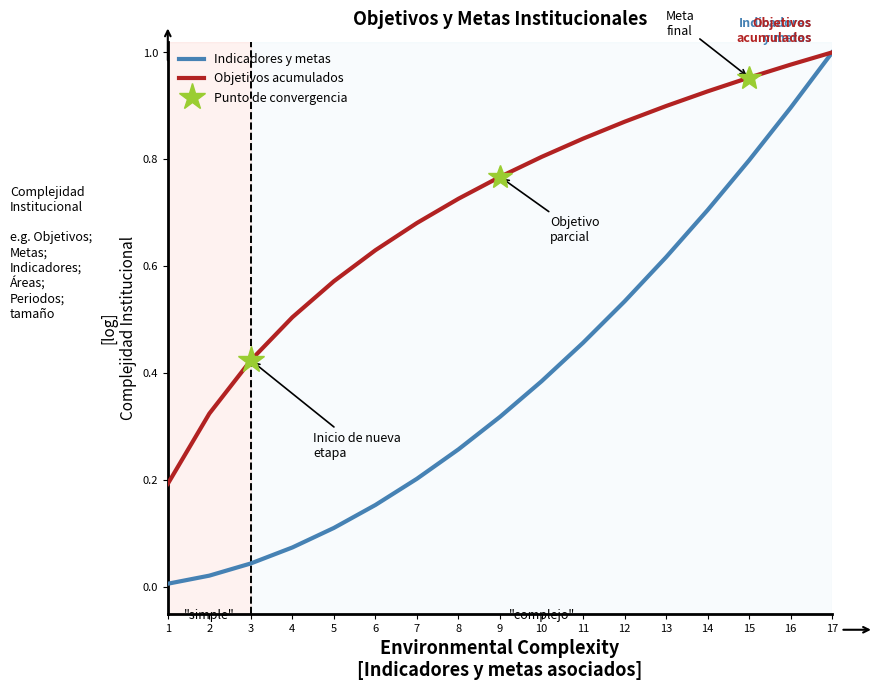

Is the value of Indicadores y metas at 16 greater than the value of Objetivos acumulados at 3?

Yes